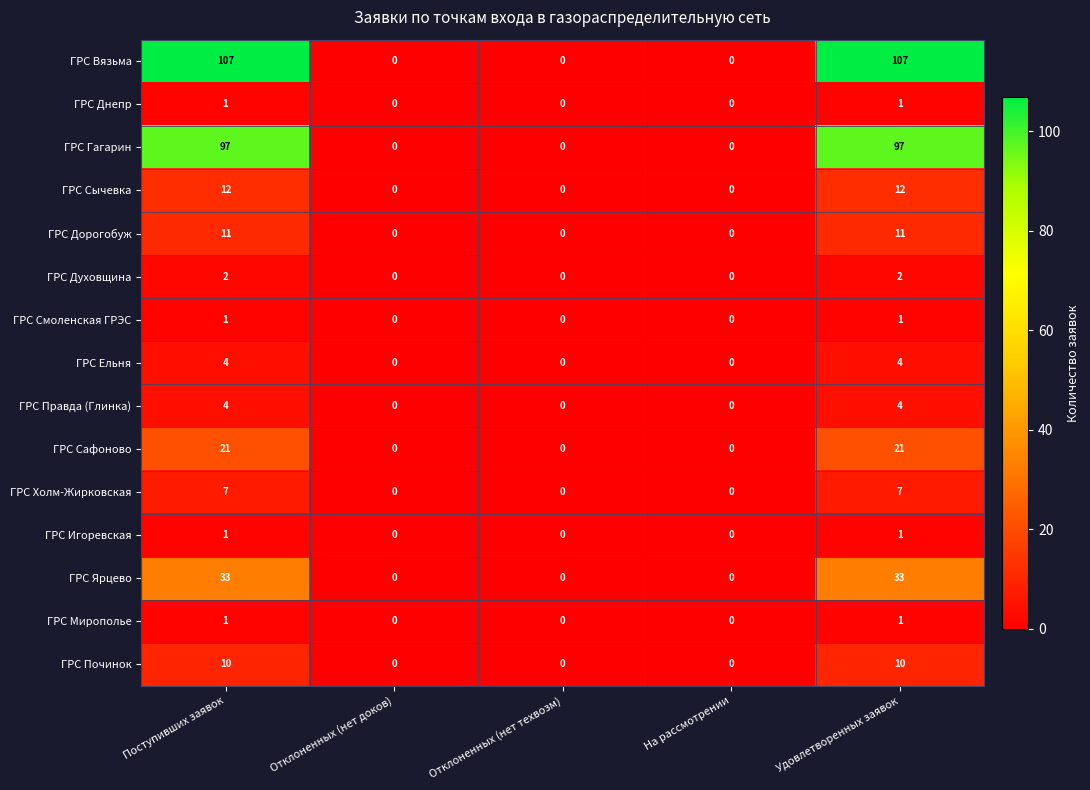

True or false: ГРС Духовщина has a value of -1 at Отклоненных (нет техвозм).

False